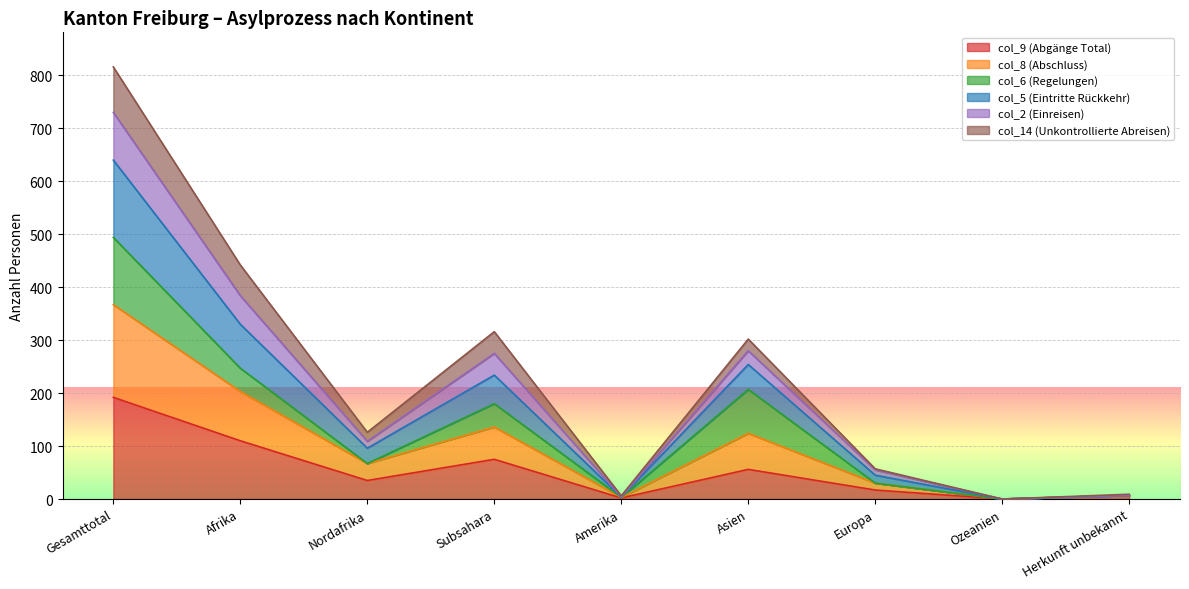

The value of col_9 (Abgänge Total) at Ozeanien is 69. True or false?

False